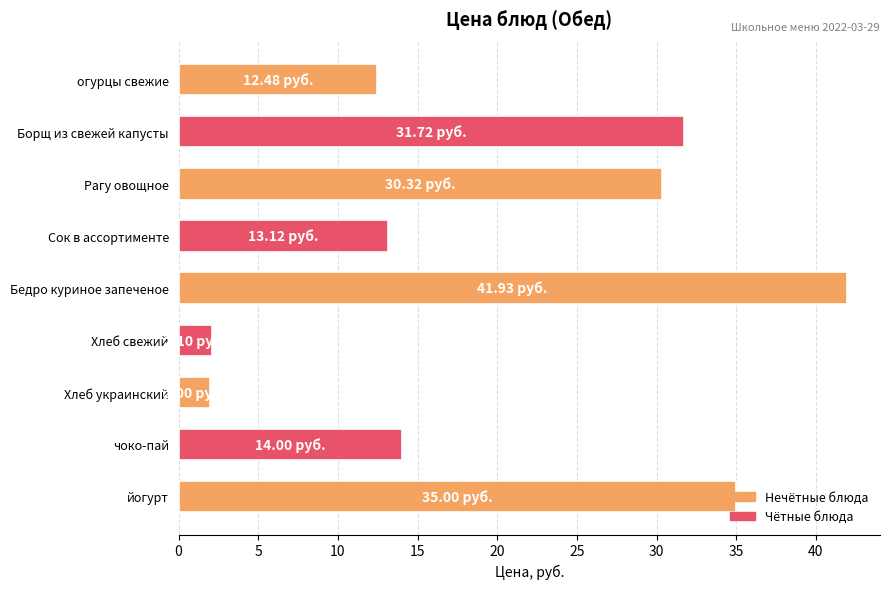

Are the bars grouped side by side (vs. stacked)?

No